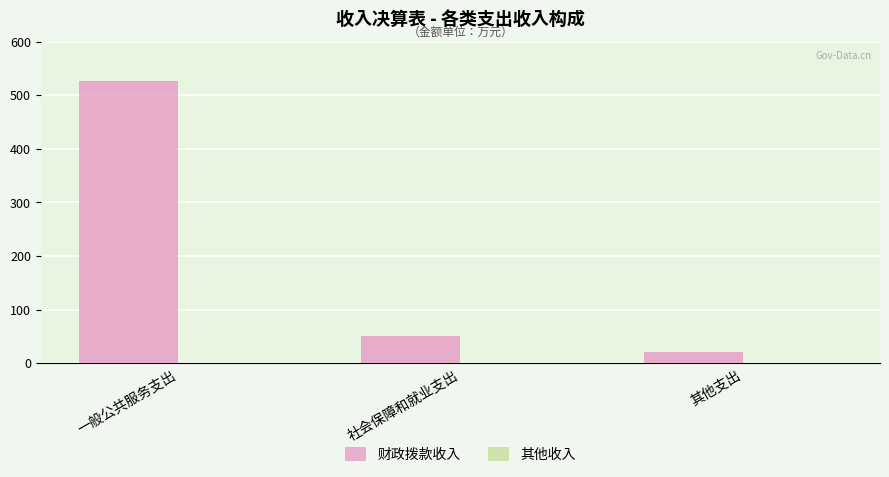

What is the difference between the 财政拨款收入 values at 一般公共服务支出 and 社会保障和就业支出?

476.6